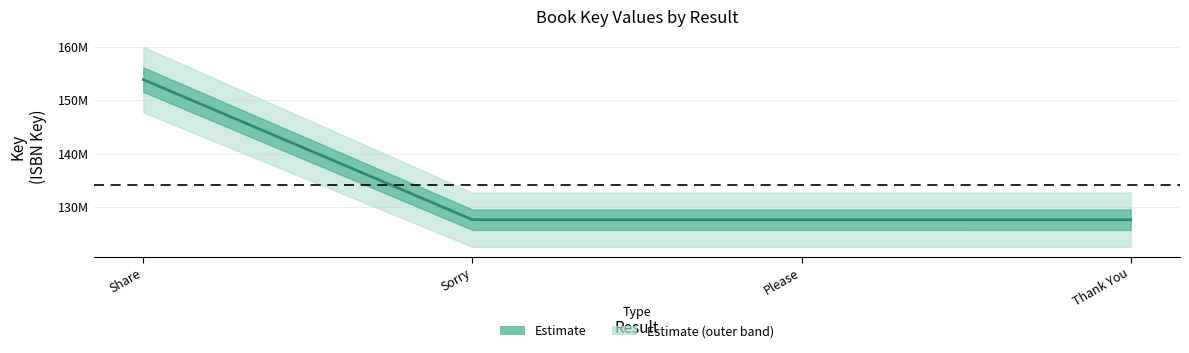

Does the chart display data point markers on the line(s)?

No